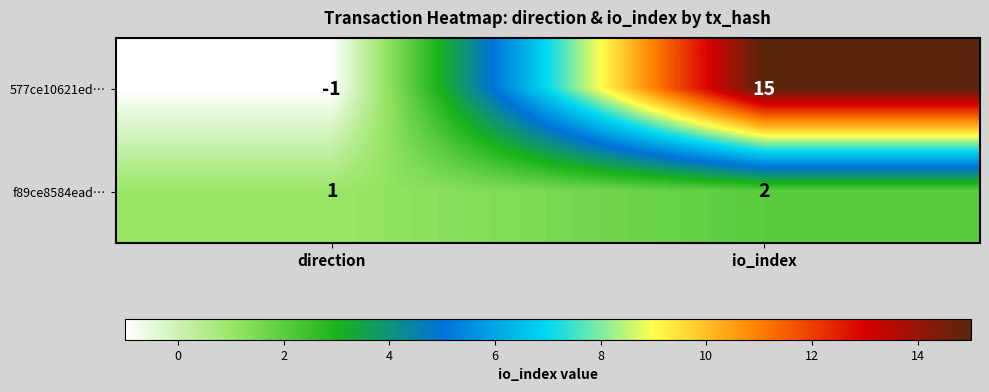

Which series changed the most between direction and io_index?

577ce10621ed…